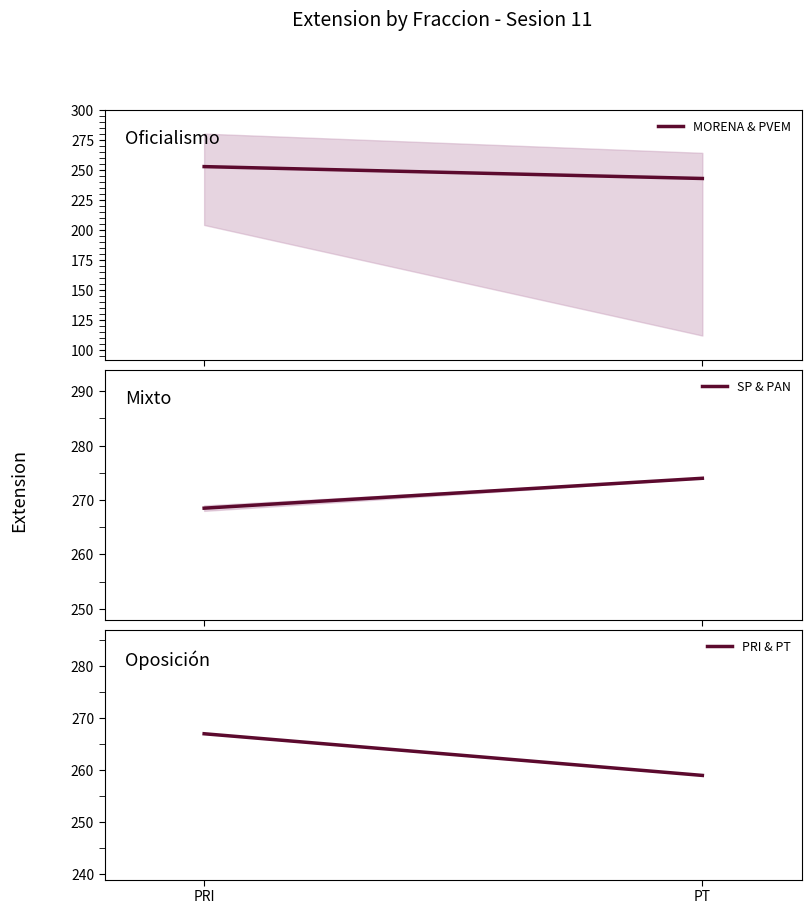

Rank the series by their maximum value, from highest to lowest.

SP & PAN, PRI & PT, MORENA & PVEM